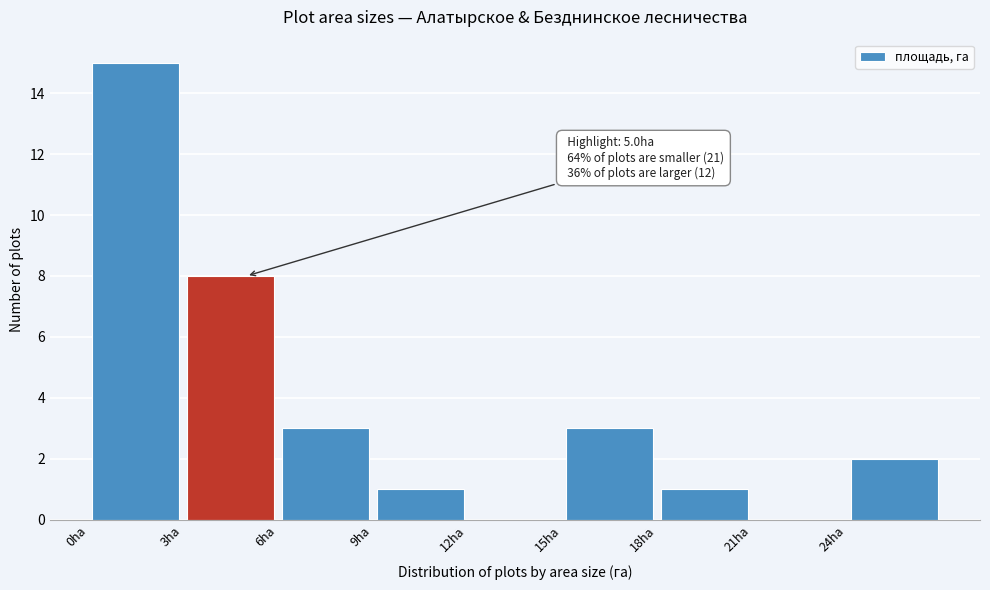

Which range on the x-axis has the tallest bar?

0 to 3